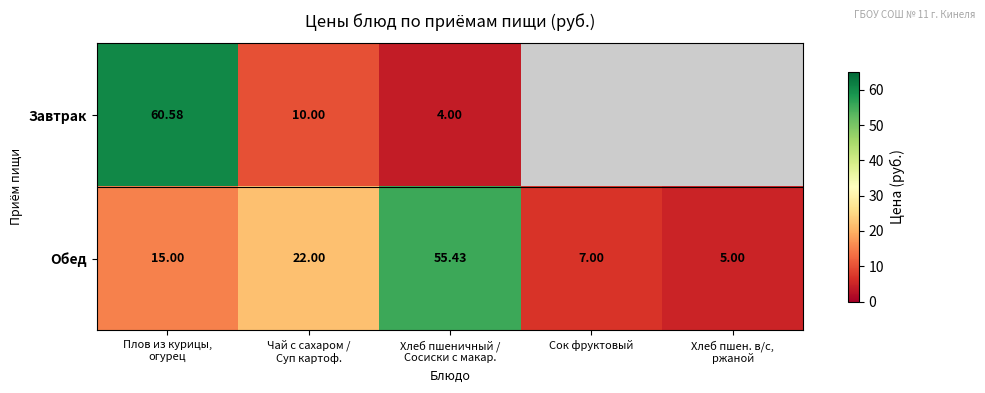

What is the difference between the Завтрак values at Хлеб пшеничный / Сосиски с макар. and Чай с сахаром / Суп картоф.?

6.0